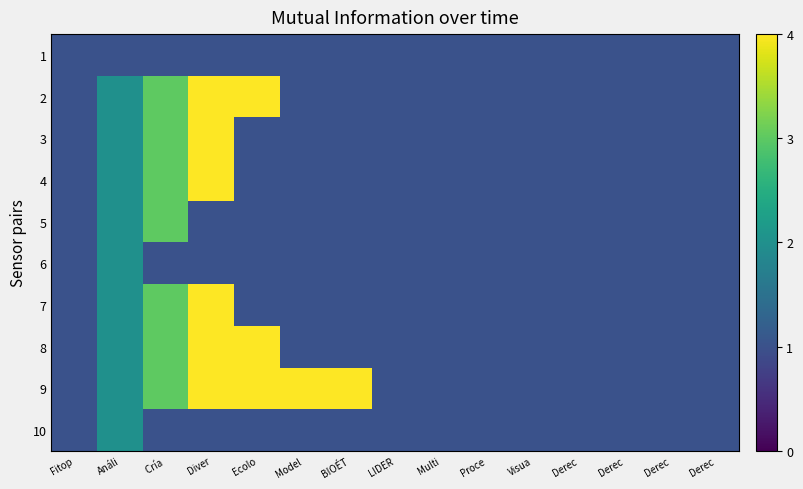

Which category has the lowest value across all series?

Fitop